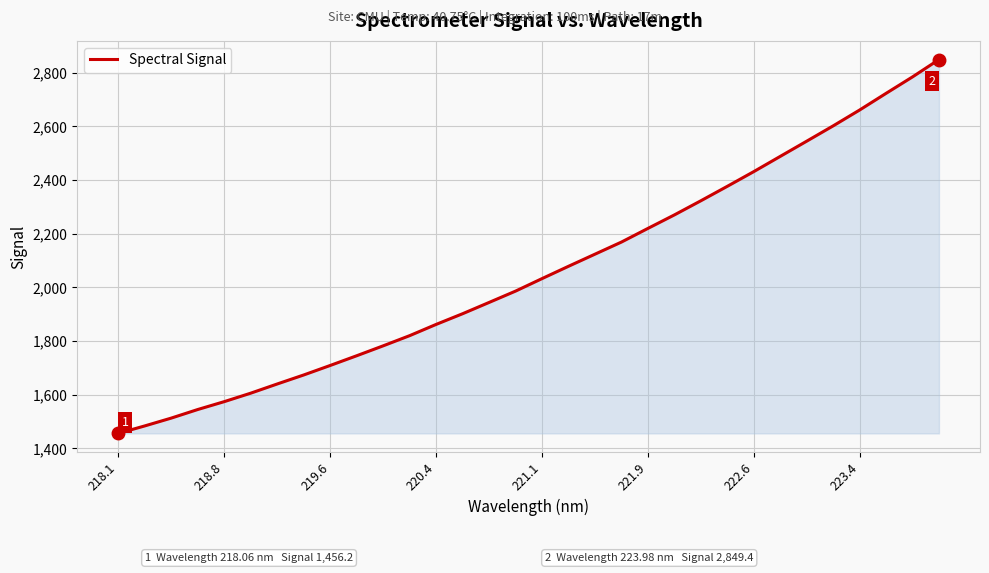

What is the difference between the maximum and second lowest values?

1365.4